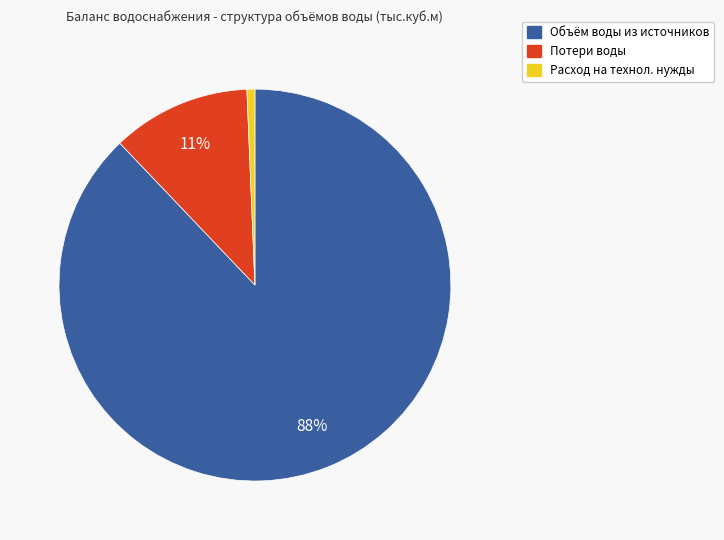

How many slices are in this pie chart?

3